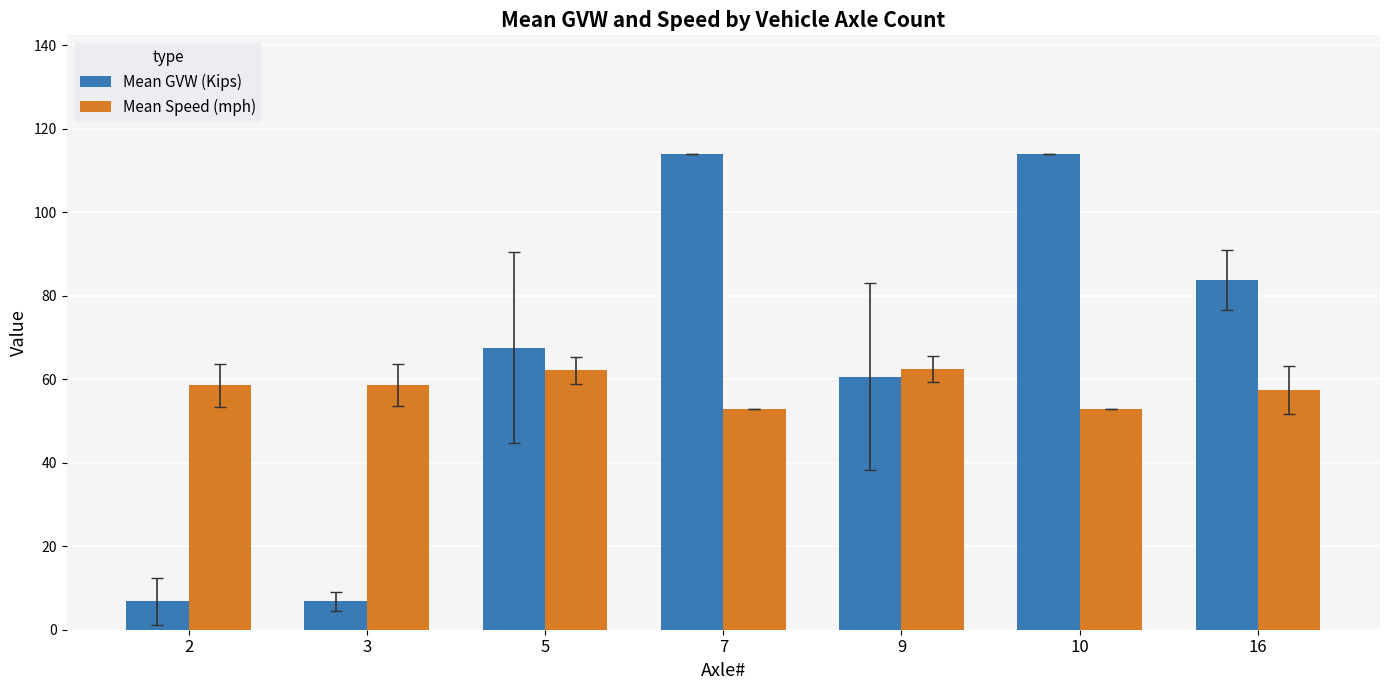

What is the sum of the Mean GVW (Kips) values at 3 and 9?

67.4